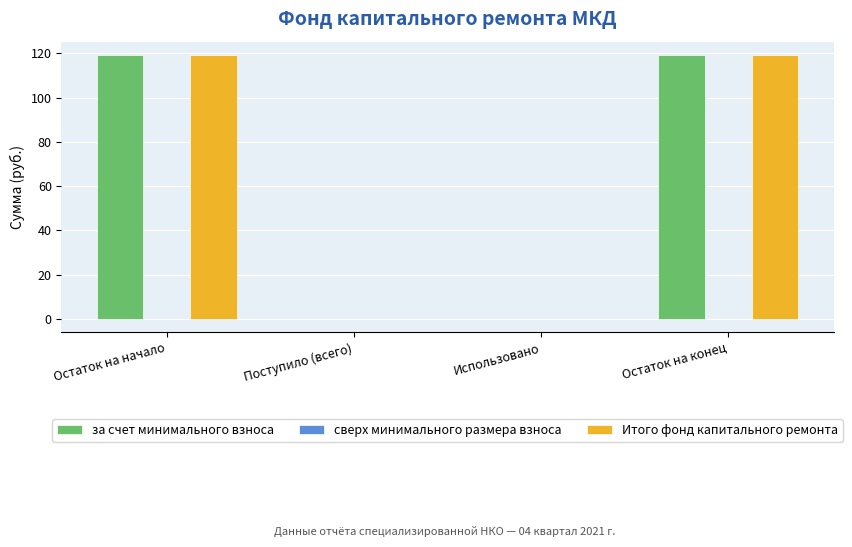

True or false: за счет минимального взноса has a value of 119.3 at Остаток на начало.

True